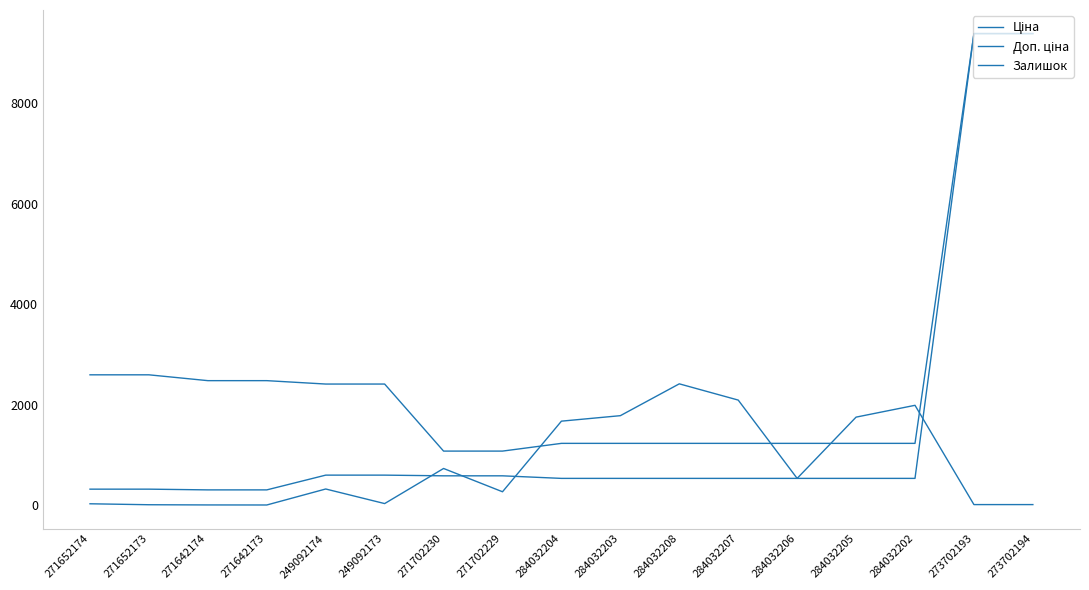

True or false: Доп. ціна has more than 1 points higher than both neighbors.

False